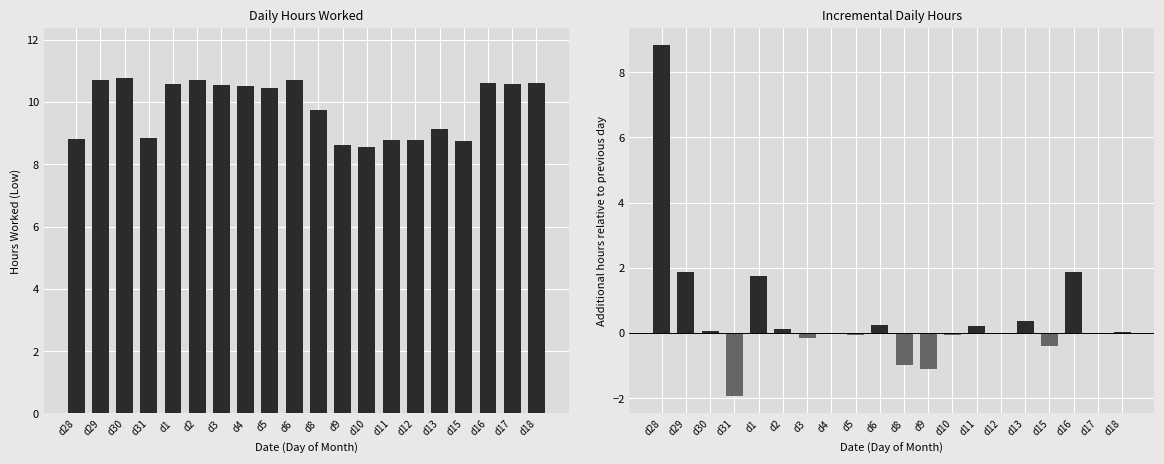

How many data points in Hours Worked (Low) are above 10?

11